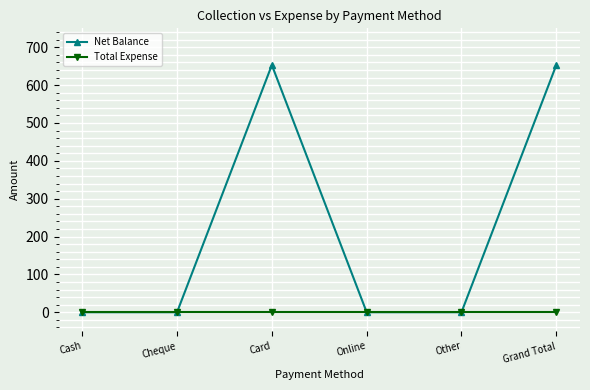

What is the label of the 3rd point from the right?

Online